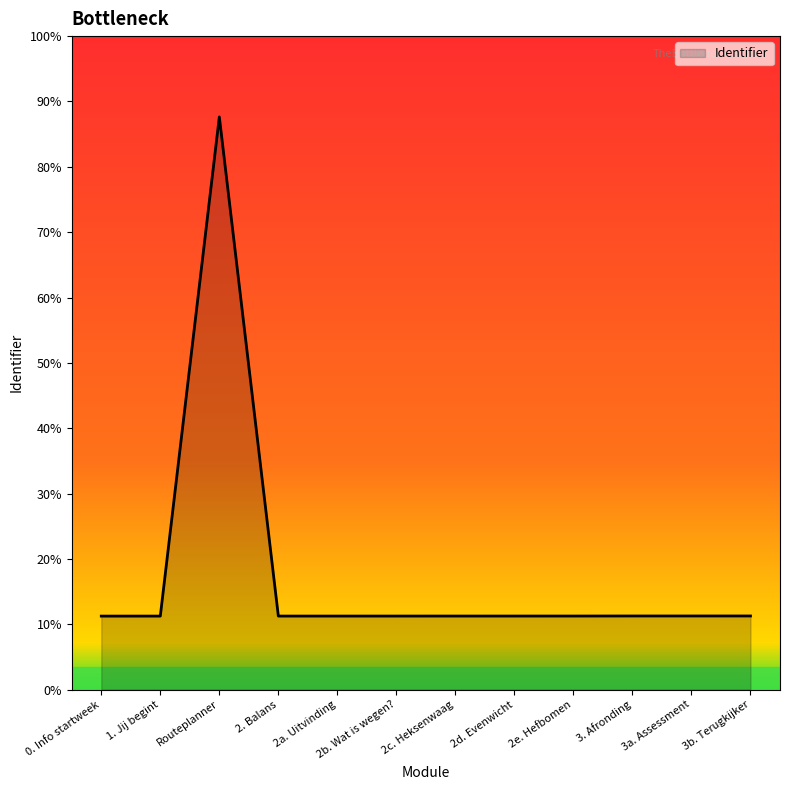

Which category has the lowest value across all series?

0. Info startweek